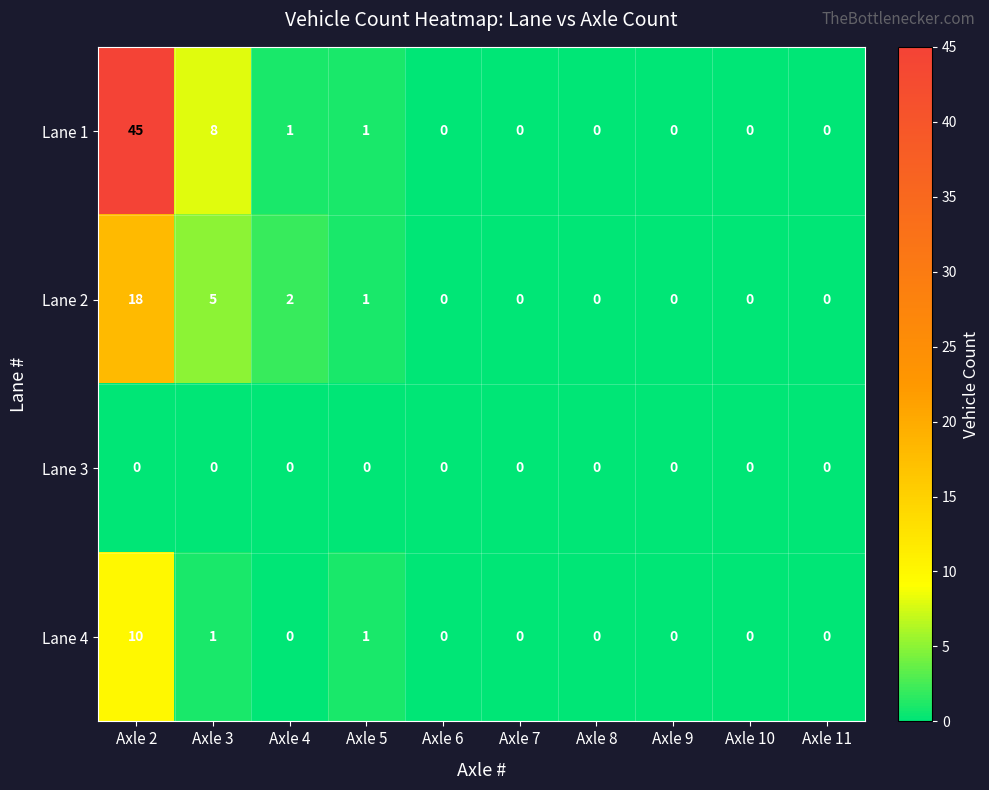

How many series are shown in this chart?

4